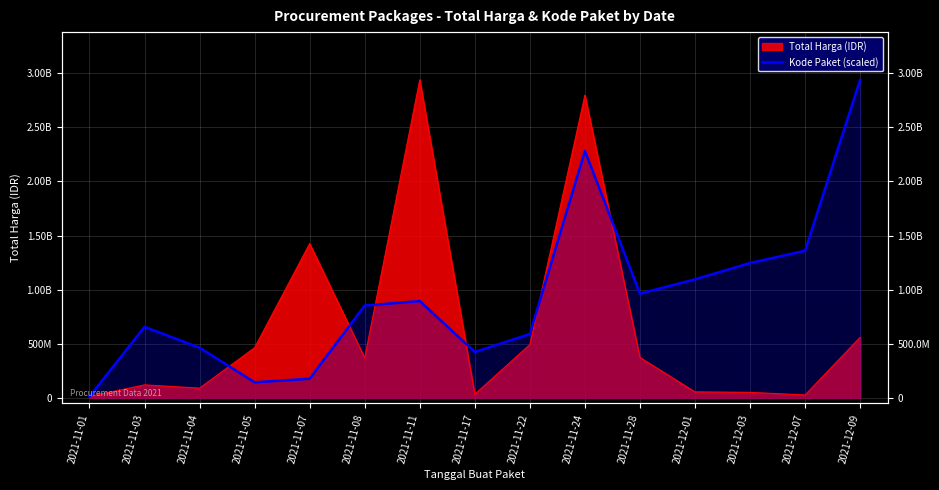

Which label corresponds to the largest value in the chart?

2021-12-09